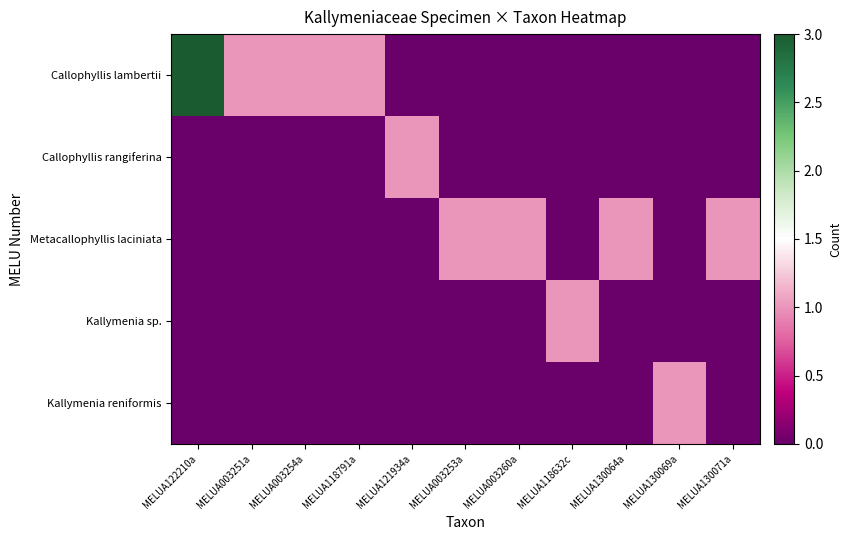

Which has a higher value, MELUA130069a or MELUA130071a?

MELUA130069a